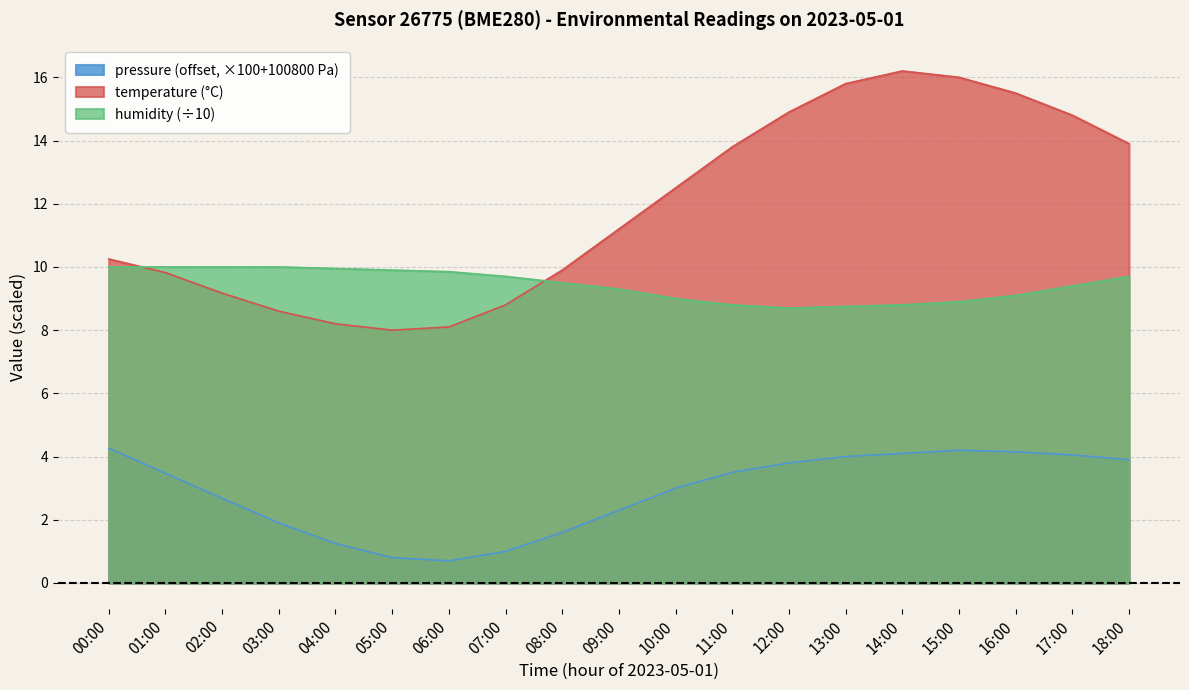

What is the label of the 16th point from the right?

03:00